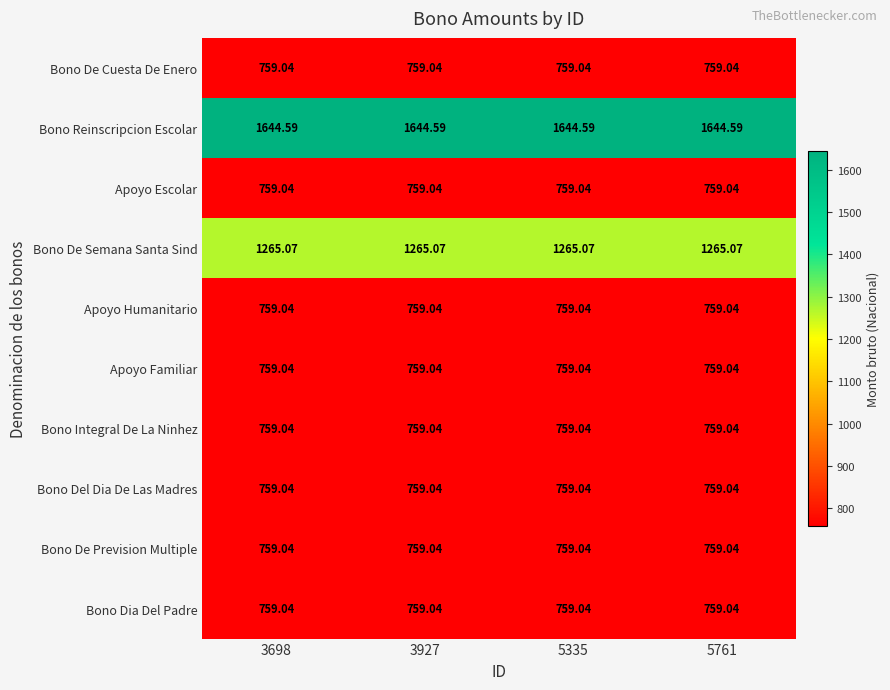

Which series has the largest total across all categories?

Bono Reinscripcion Escolar